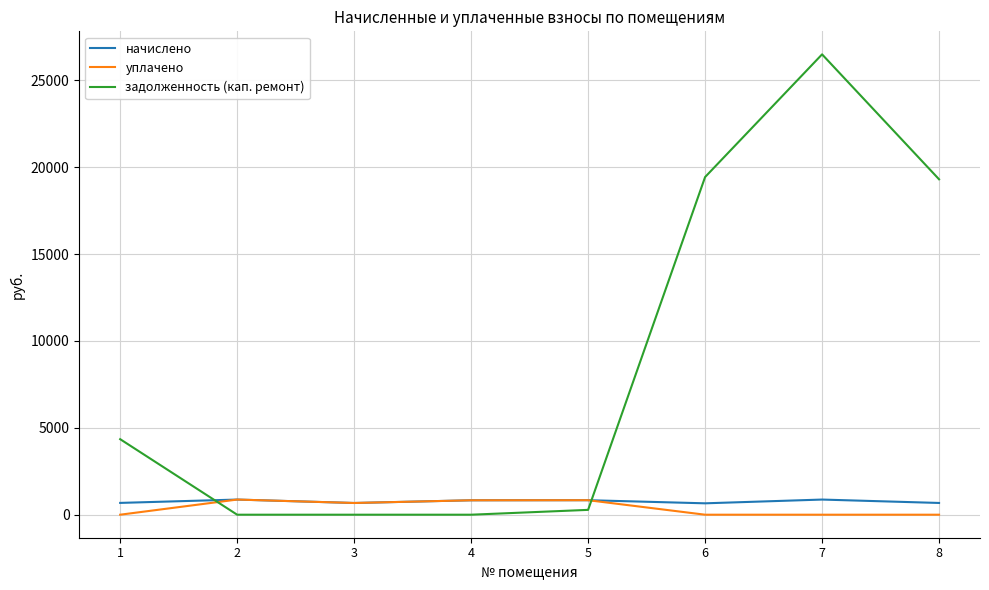

True or false: задолженность (кап. ремонт) and начислено intersect in this chart.

True